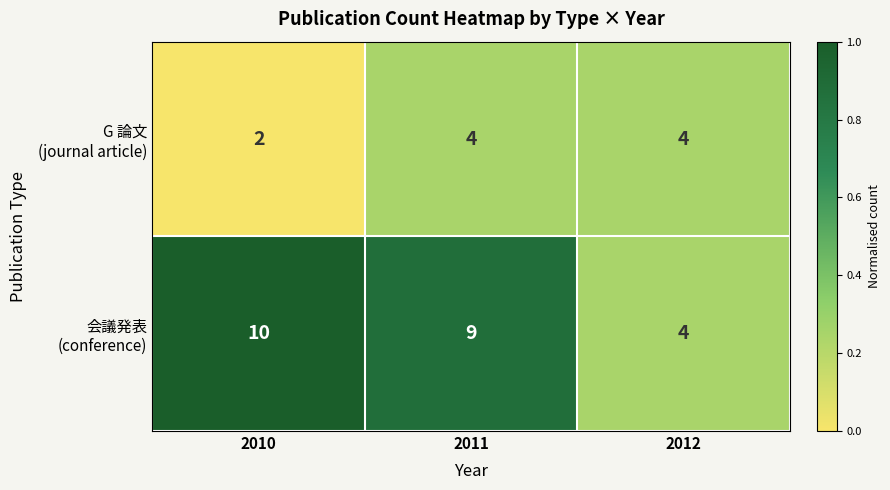

What is the total value across all series at 2011?

13